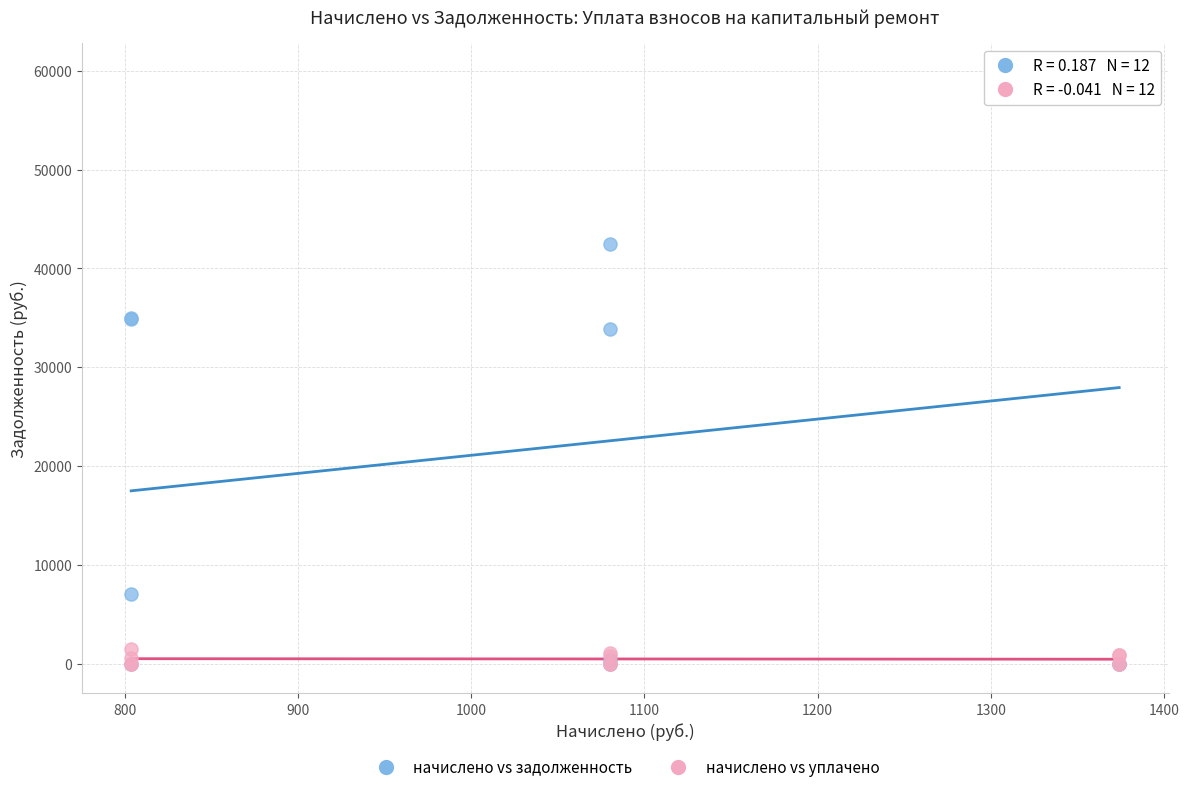

Across all series, what Y value is closest to 29898?

33897.0